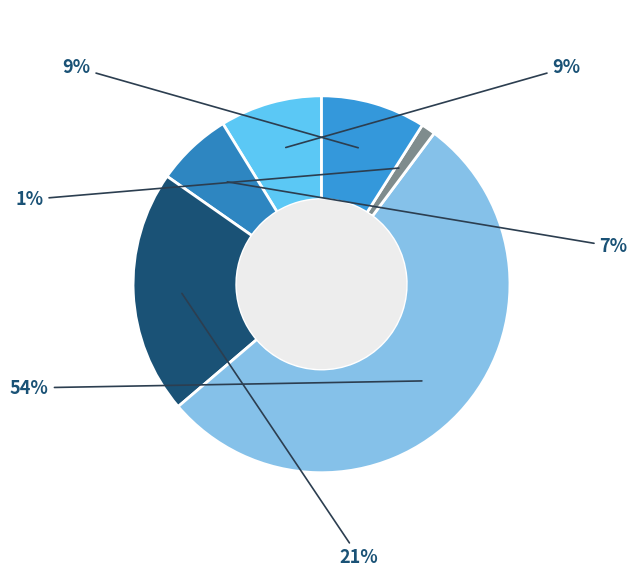

To the nearest percent, what is the average slice percentage?

17%